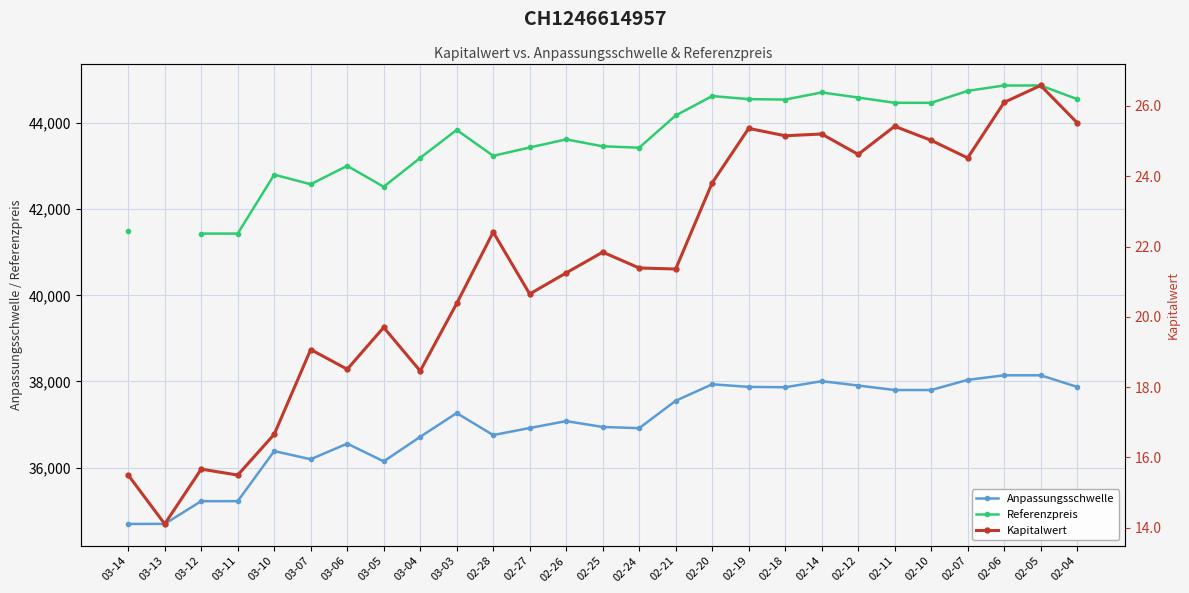

True or false: Referenzpreis and Kapitalwert intersect in this chart.

False